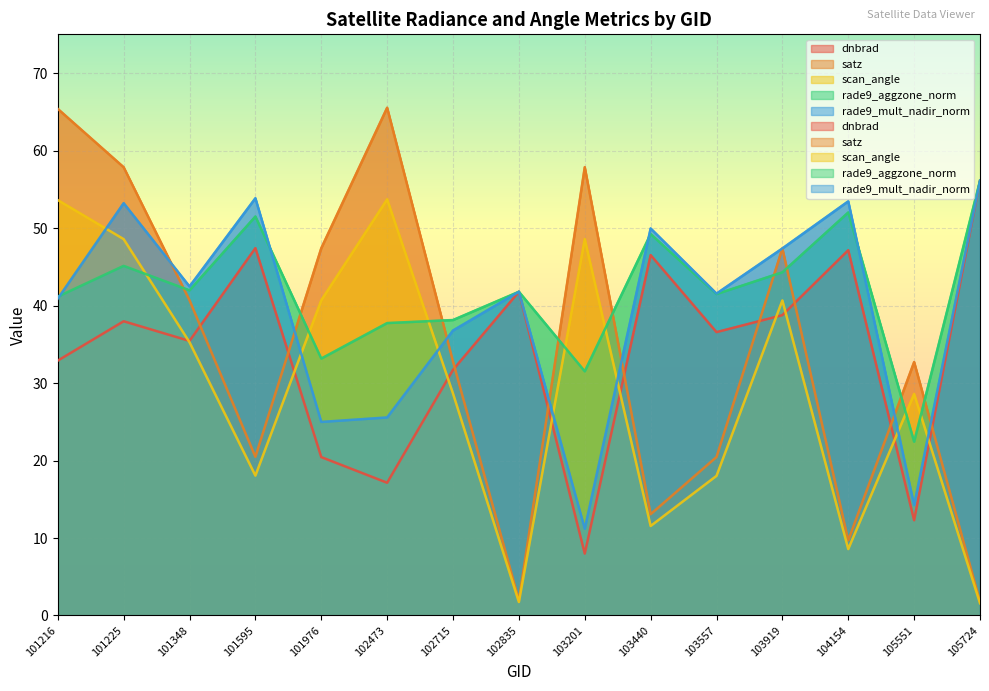

Reading left to right, list all the values displayed in this chart.

dnbrad: 32.9	38.0	35.4	47.4	20.4	17.1	31.7	41.8	8.0	46.5	36.6	38.8	47.1	12.3	56.1
satz: 65.4	57.9	40.7	20.5	47.4	65.5	32.8	2.0	57.9	13.1	20.4	47.4	9.7	32.7	1.8
scan_angle: 53.6	48.6	35.3	18.1	40.7	53.7	28.6	1.7	48.6	11.6	18.0	40.7	8.6	28.6	1.6
rade9_aggzone_norm: 41.1	45.1	42.0	51.5	33.2	37.7	38.1	41.8	31.5	49.2	41.5	44.3	52.0	22.4	56.1
rade9_mult_nadir_norm: 40.9	53.2	42.5	53.9	25.0	25.6	36.8	41.8	11.2	50.0	41.5	47.4	53.5	14.2	56.1